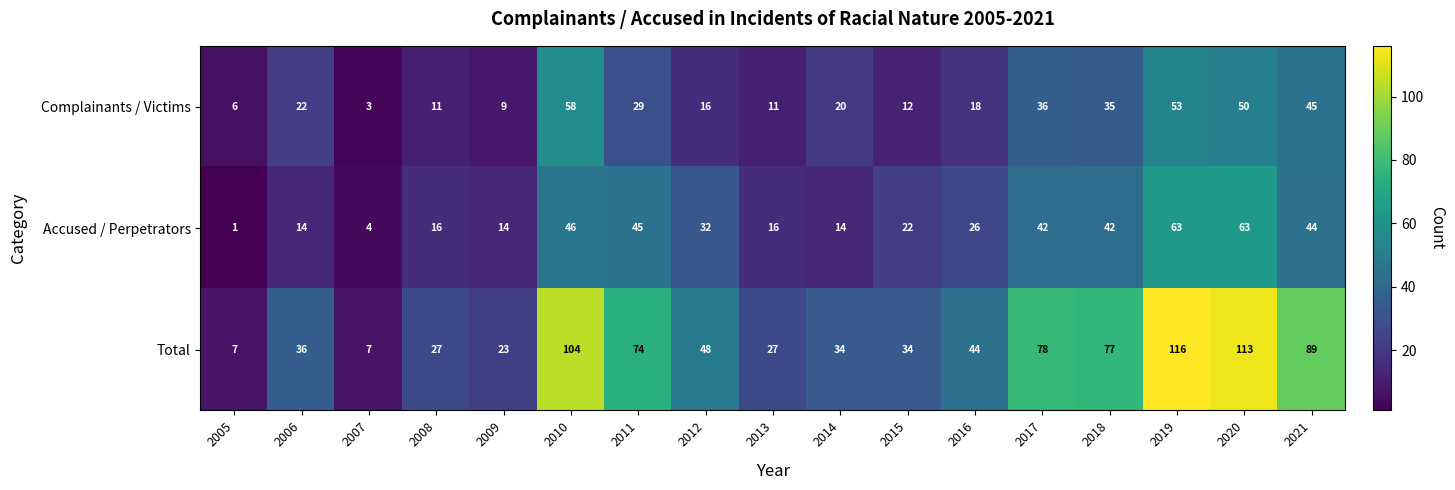

At which category is the sum across all series the highest?

2019